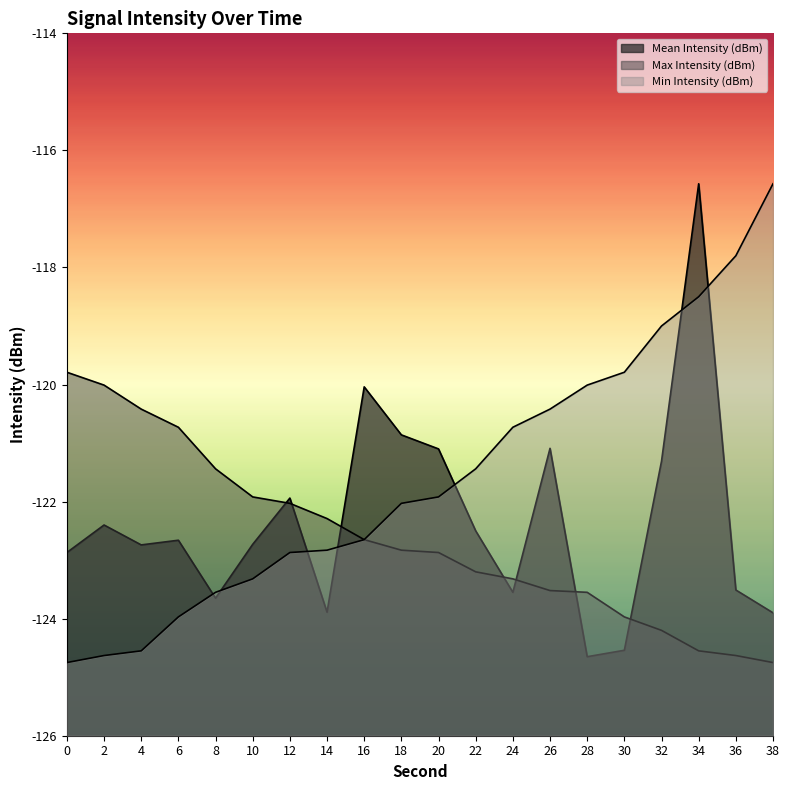

How many data points in Max Intensity (dBm) are above -122?

6